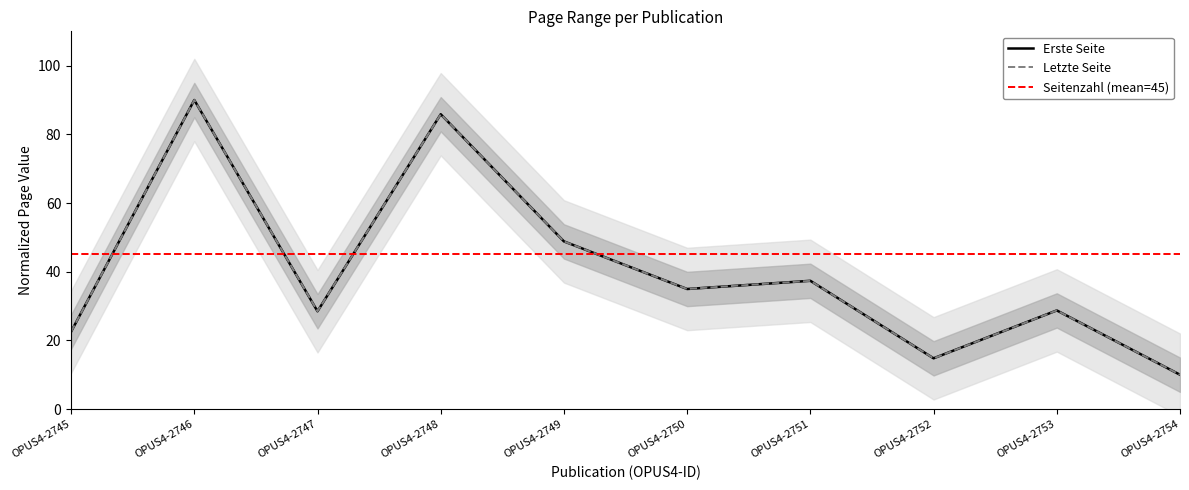

Does the chart have visible grid lines?

No